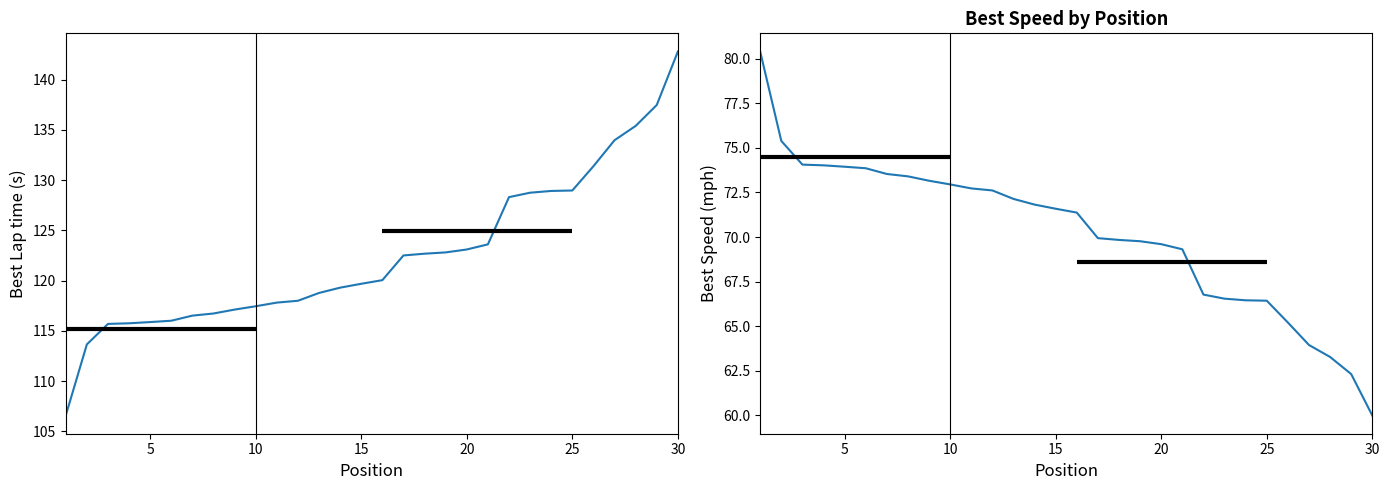

Which series has the largest total across all categories?

Best Lap time